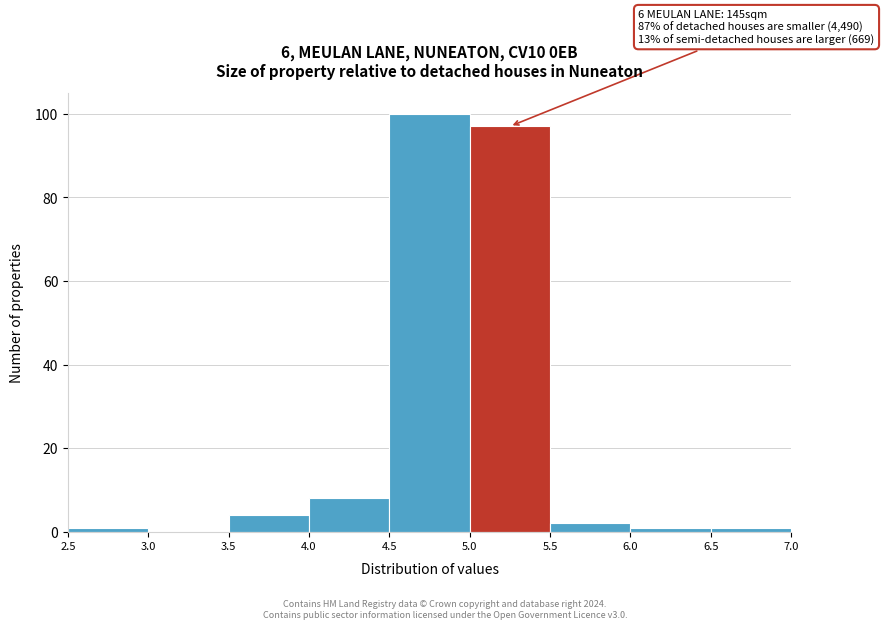

Over which range of the x-axis is the bar tallest?

4.5 to 5.0